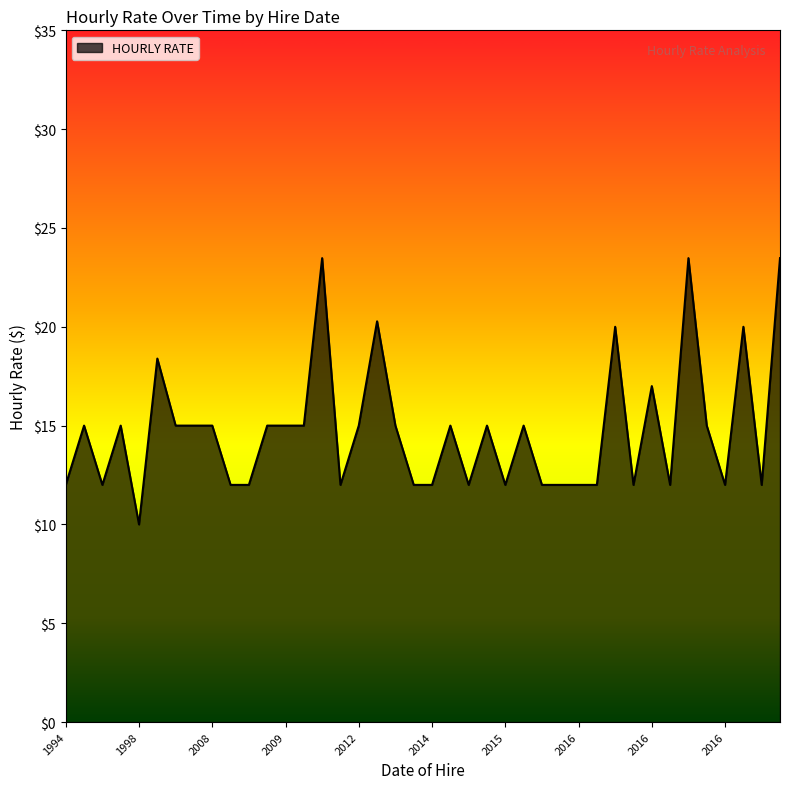

What is the smallest value displayed?

10.0